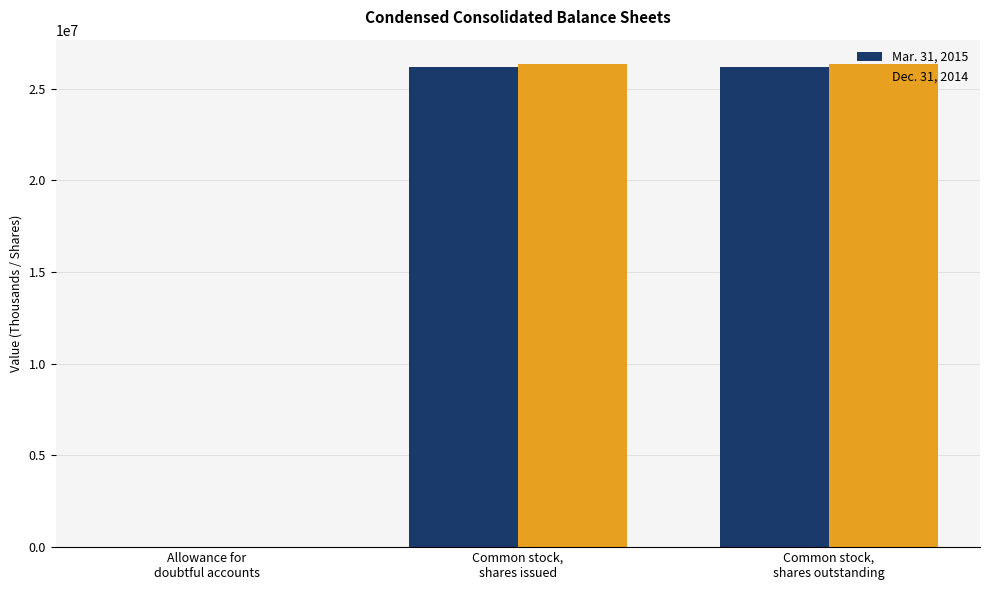

True or false: Mar. 31, 2015 has a value of 38872975 at Common stock,
shares issued.

False